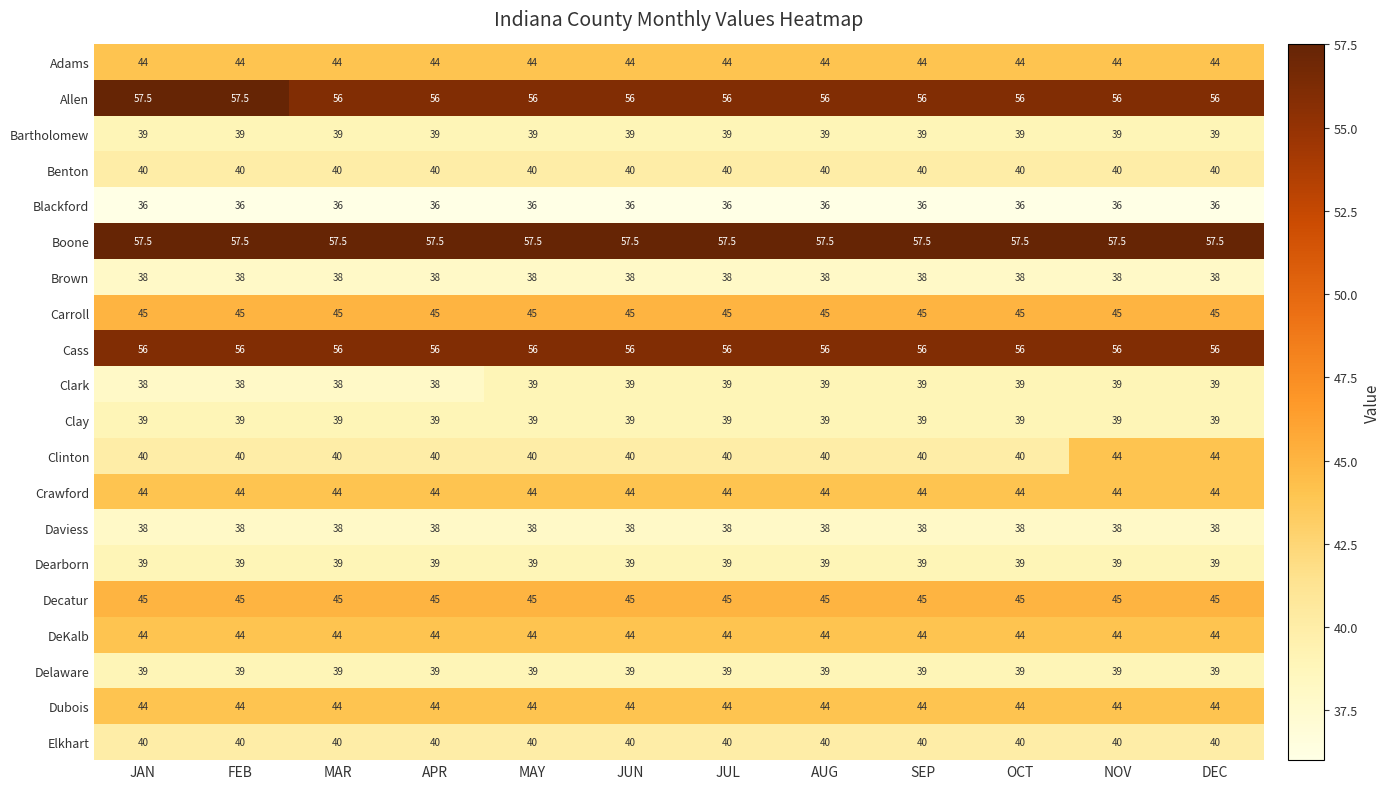

Which series has the largest range (max minus min)?

Clinton